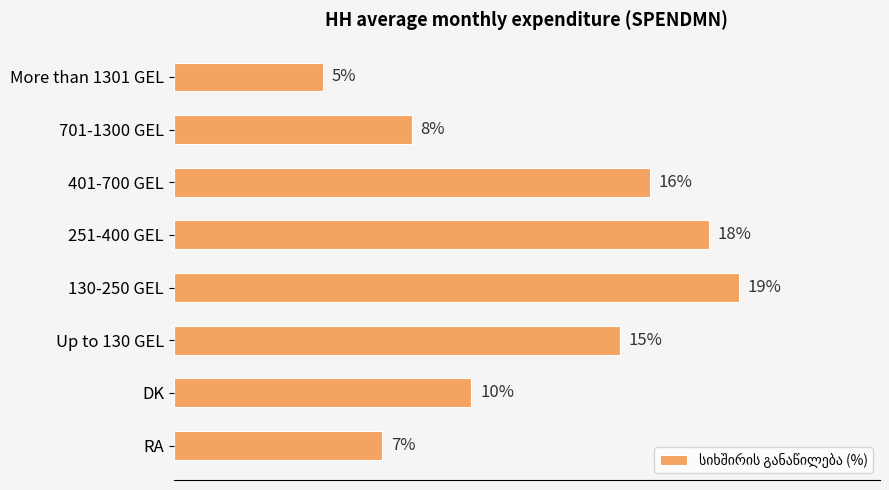

List the labels in order of value, smallest first.

More than 1301 GEL, RA, 701-1300 GEL, DK, Up to 130 GEL, 401-700 GEL, 251-400 GEL, 130-250 GEL